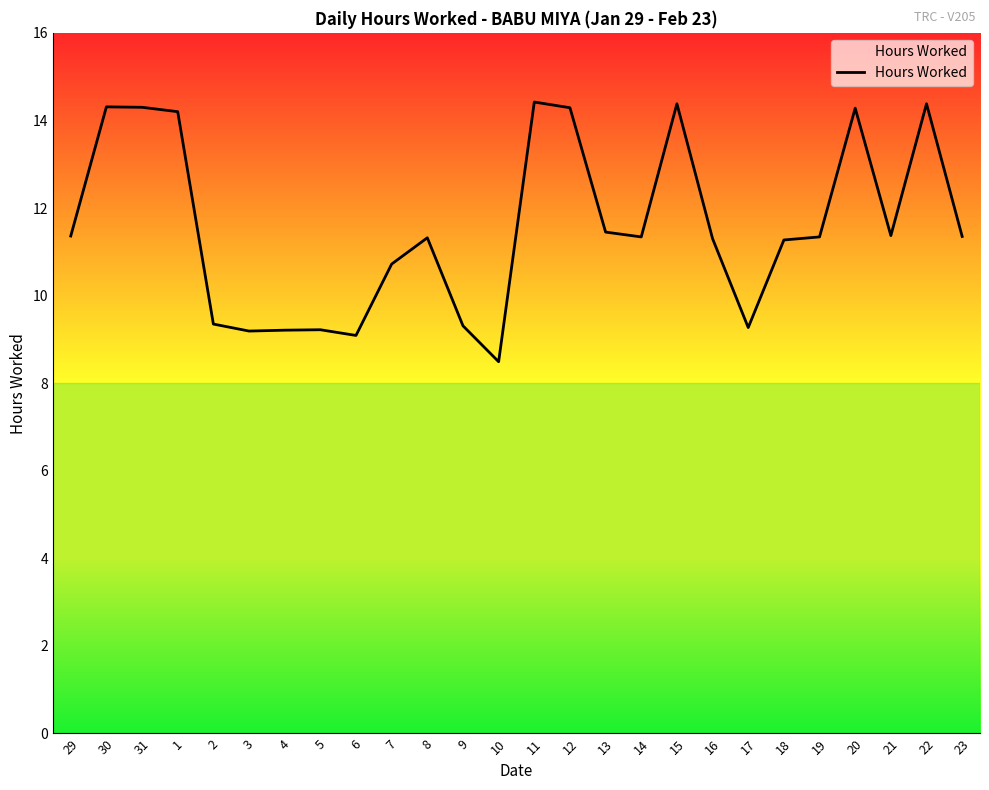

Where does the data first go above 11?

29